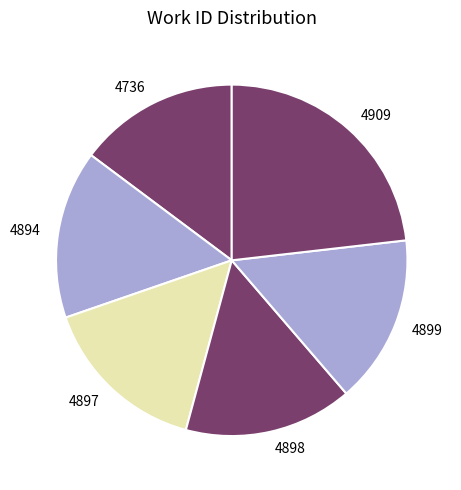

Is there any slice that represents more than half of the pie?

No